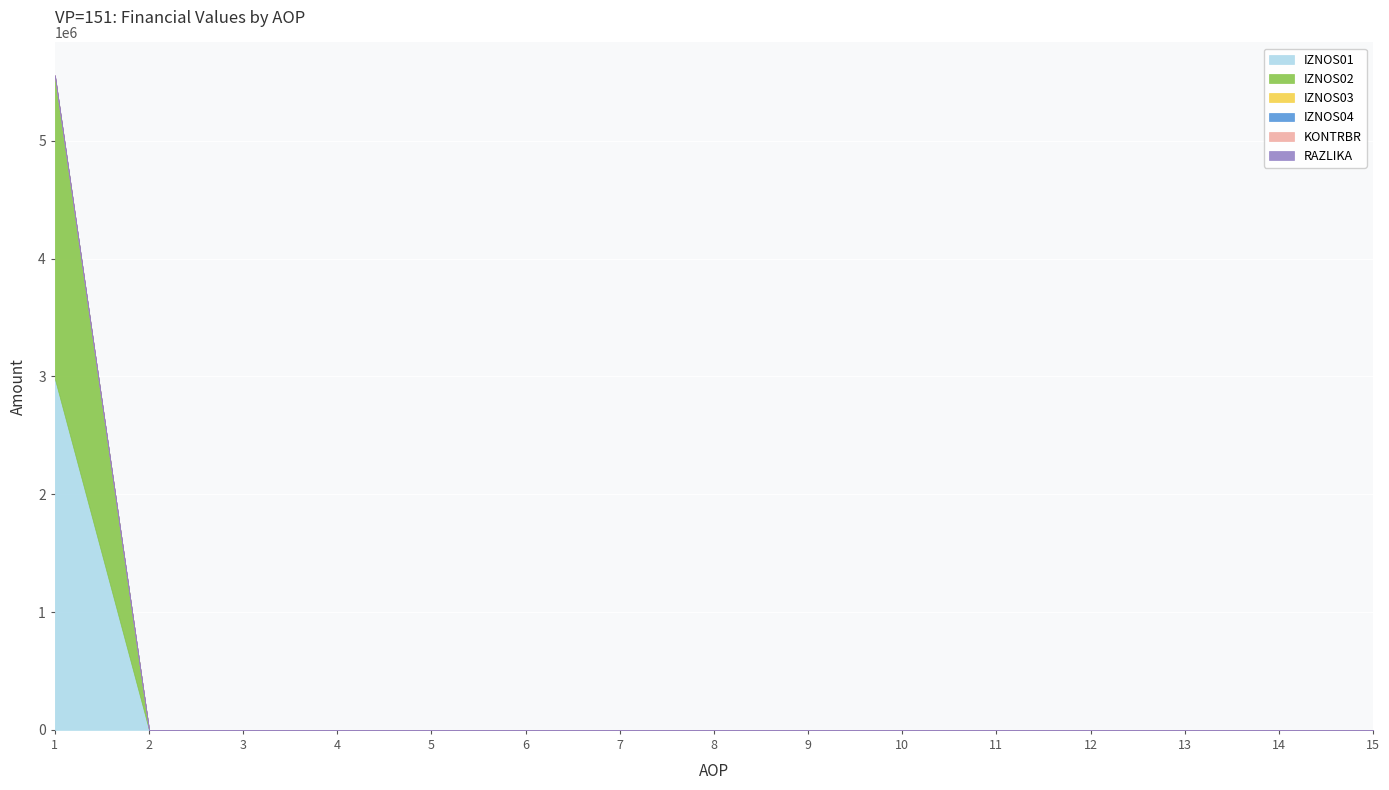

Reading right to left, transcribe all the data shown in this chart.

IZNOS01: 15=0.0	14=0.0	13=0.0	12=0.0	11=0.0	10=0.0	9=0.0	8=0.0	7=0.0	6=0.0	5=0.0	4=0.0	3=0.0	2=0.0	1=2979263.9
IZNOS02: 15=0.0	14=0.0	13=0.0	12=0.0	11=0.0	10=0.0	9=0.0	8=0.0	7=0.0	6=0.0	5=0.0	4=0.0	3=0.0	2=0.0	1=2569911.0
IZNOS03: 15=0.0	14=0.0	13=0.0	12=0.0	11=0.0	10=0.0	9=0.0	8=0.0	7=0.0	6=0.0	5=0.0	4=0.0	3=0.0	2=0.0	1=0.0
IZNOS04: 15=0.0	14=0.0	13=0.0	12=0.0	11=0.0	10=0.0	9=0.0	8=0.0	7=0.0	6=0.0	5=0.0	4=0.0	3=0.0	2=0.0	1=0.0
KONTRBR: 15=0.0	14=0.0	13=0.0	12=0.0	11=0.0	10=0.0	9=0.0	8=0.0	7=0.0	6=0.0	5=0.0	4=0.0	3=0.0	2=0.0	1=8119.1
RAZLIKA: 15=0.0	14=0.0	13=0.0	12=0.0	11=0.0	10=0.0	9=0.0	8=0.0	7=0.0	6=0.0	5=0.0	4=0.0	3=0.0	2=0.0	1=0.1